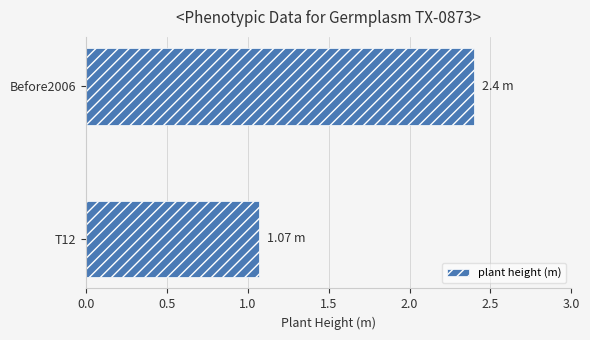

What is the sum of the values at T12 and Before2006?

3.5